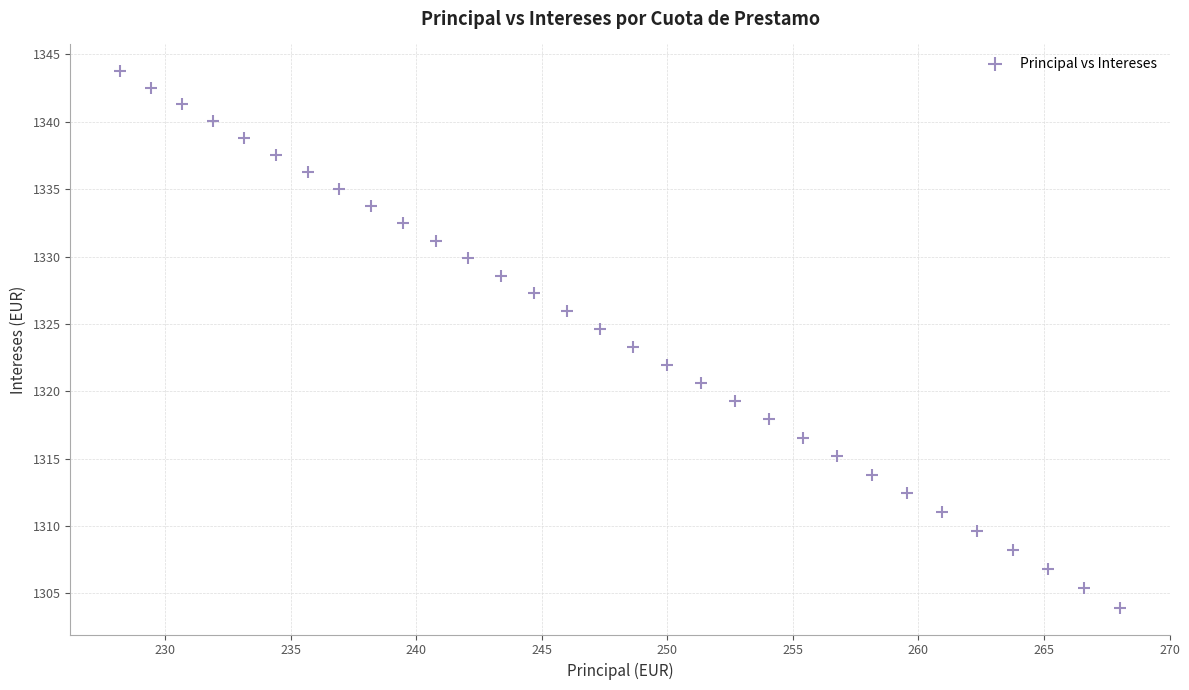

What is the range of Y values (max minus min)?

39.8